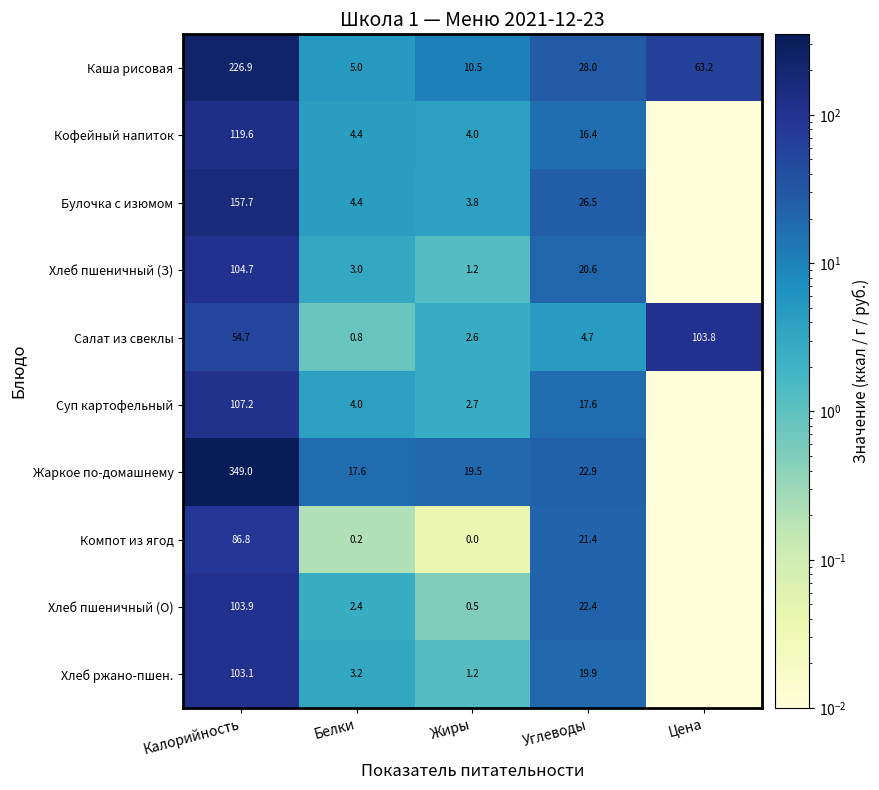

Rank the categories by Салат из свеклы value from highest to lowest.

Цена, Калорийность, Углеводы, Жиры, Белки